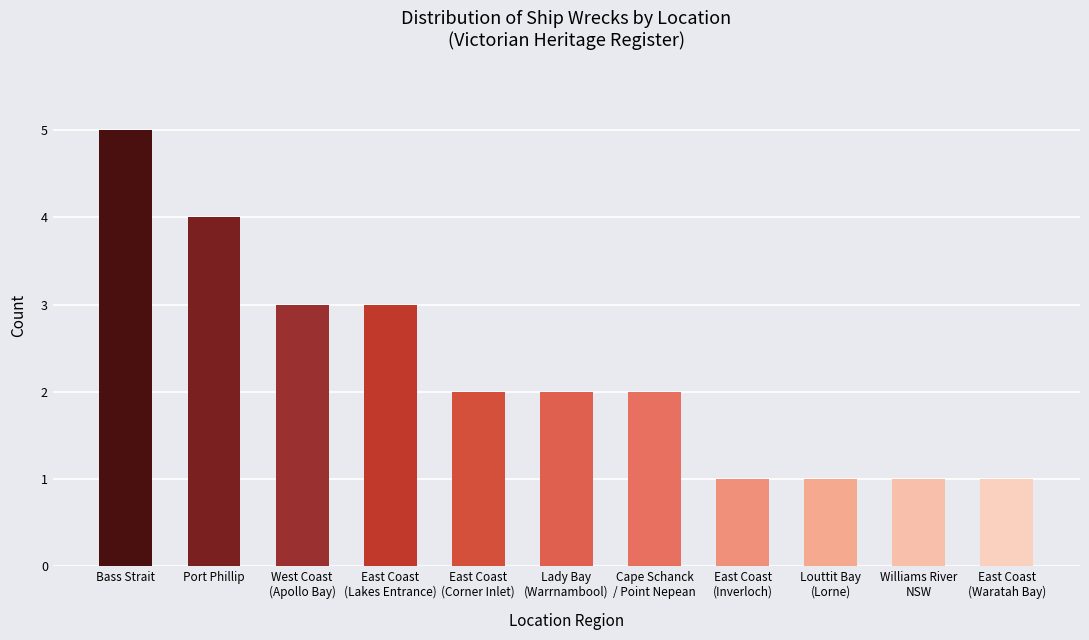

What is the value of the 10th bar from the left?

1